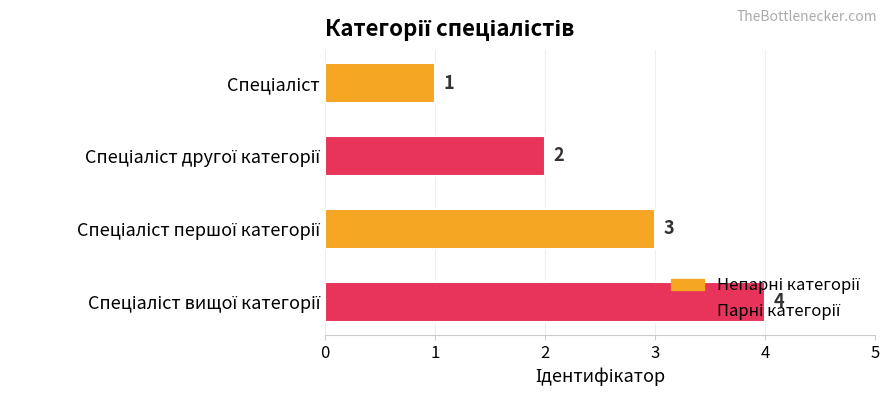

What is the minimum value shown in the chart?

1